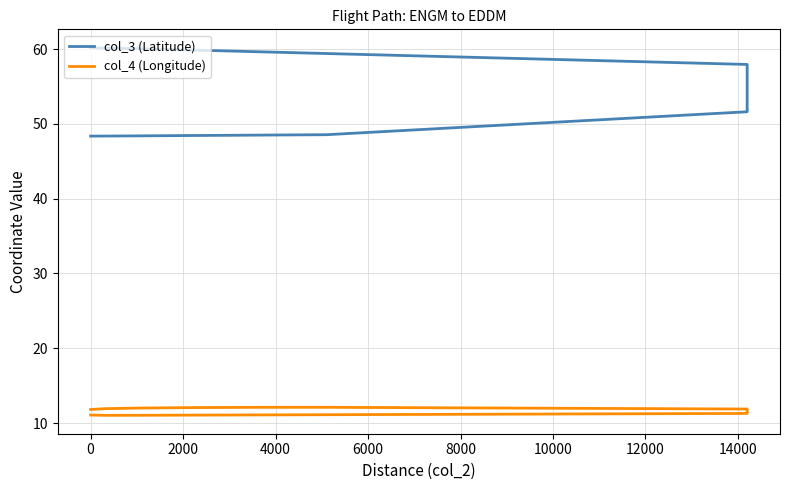

What are all the series names shown in the legend?

col_3 (Latitude), col_4 (Longitude)